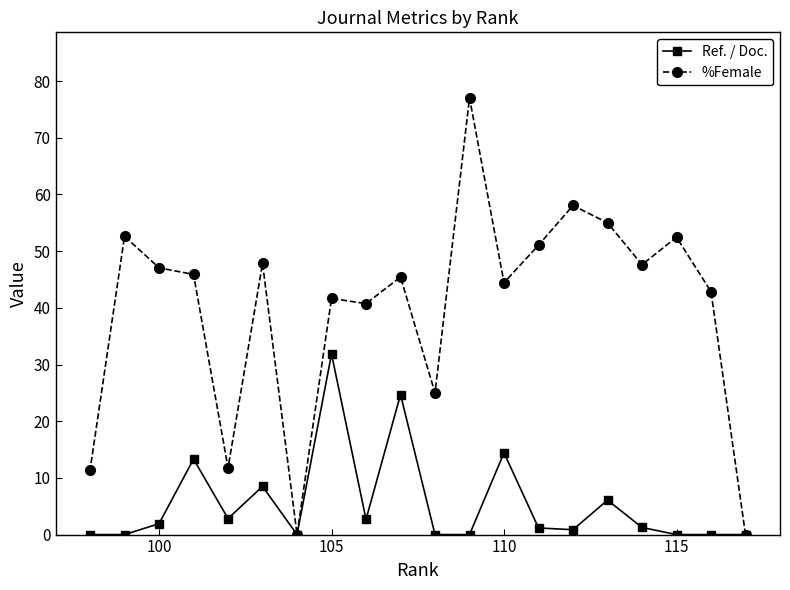

Which series has the widest spread of values?

%Female